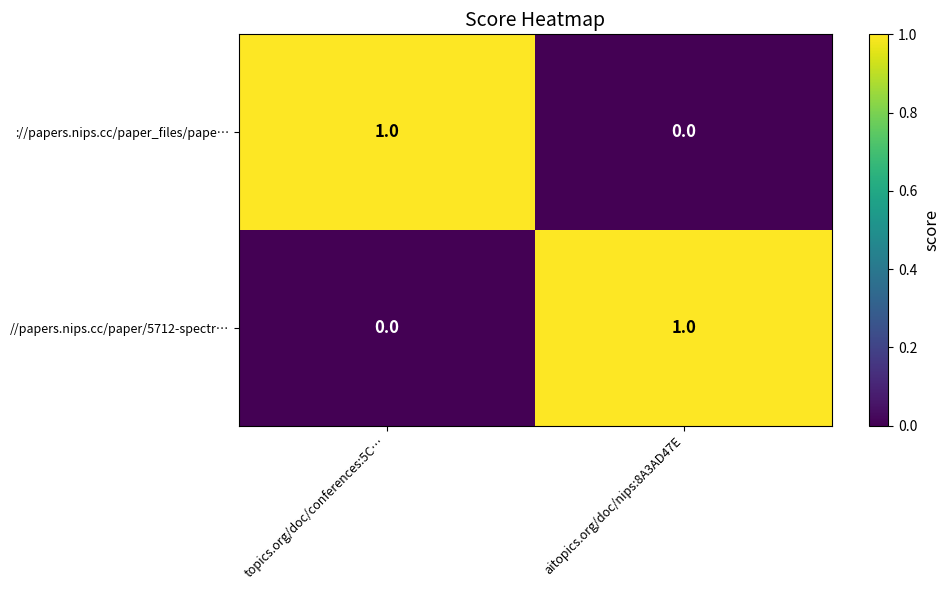

The //papers.nips.cc/paper/5712-spectr… series shows 1 at aitopics.org/doc/nips:8A3AD47E. True or false?

True